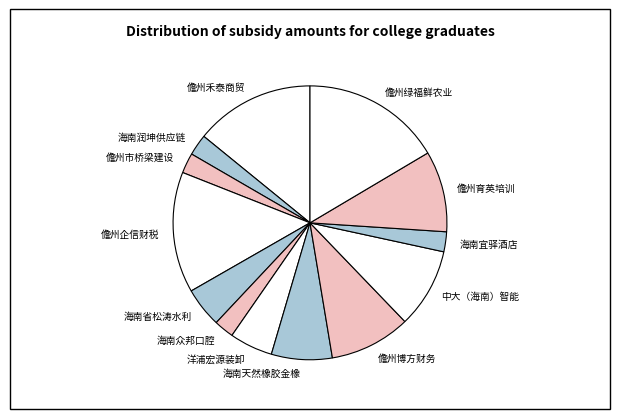

Does any single category account for the majority?

No